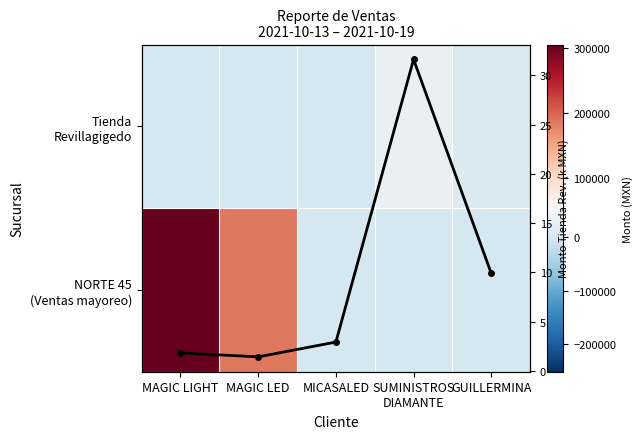

What is the difference between the maximum and minimum values in the Tienda Rev. (k MXN) series?

30.2